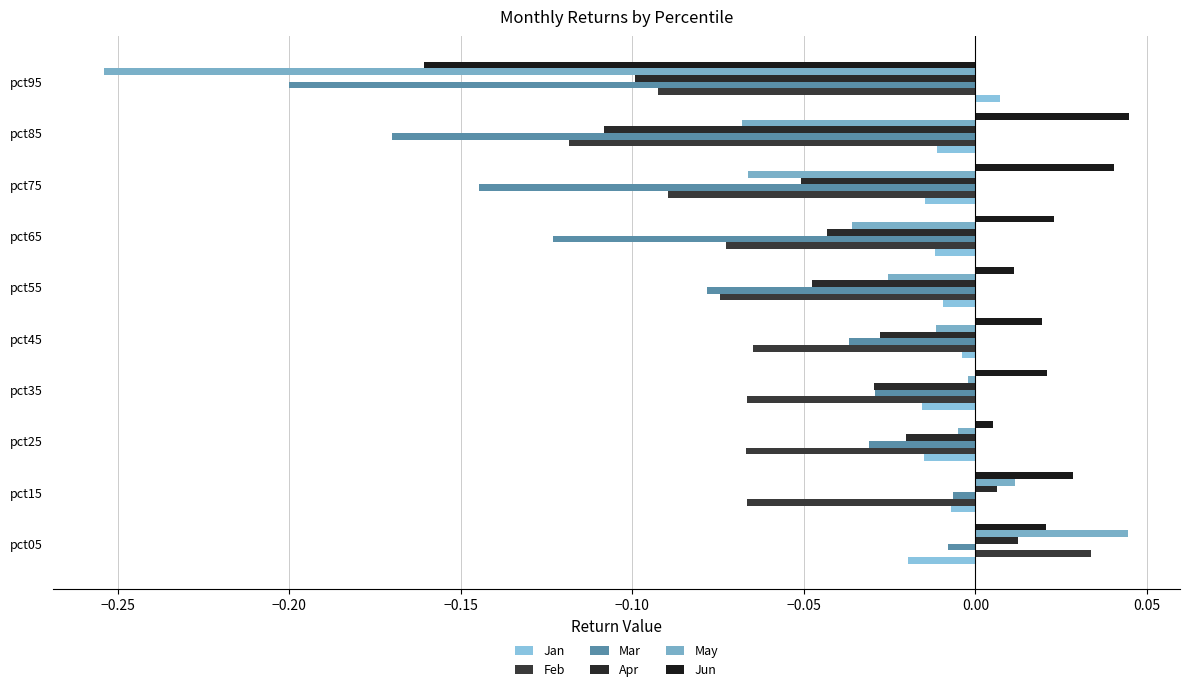

How many positive values does the Feb series have?

1